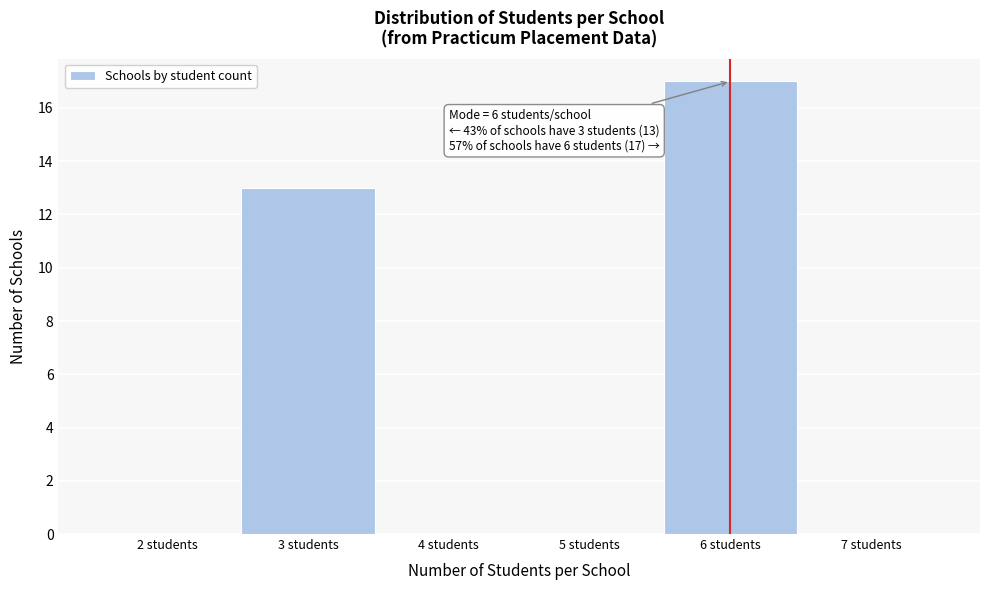

Which range on the x-axis has the tallest bar?

5.5 to 6.5